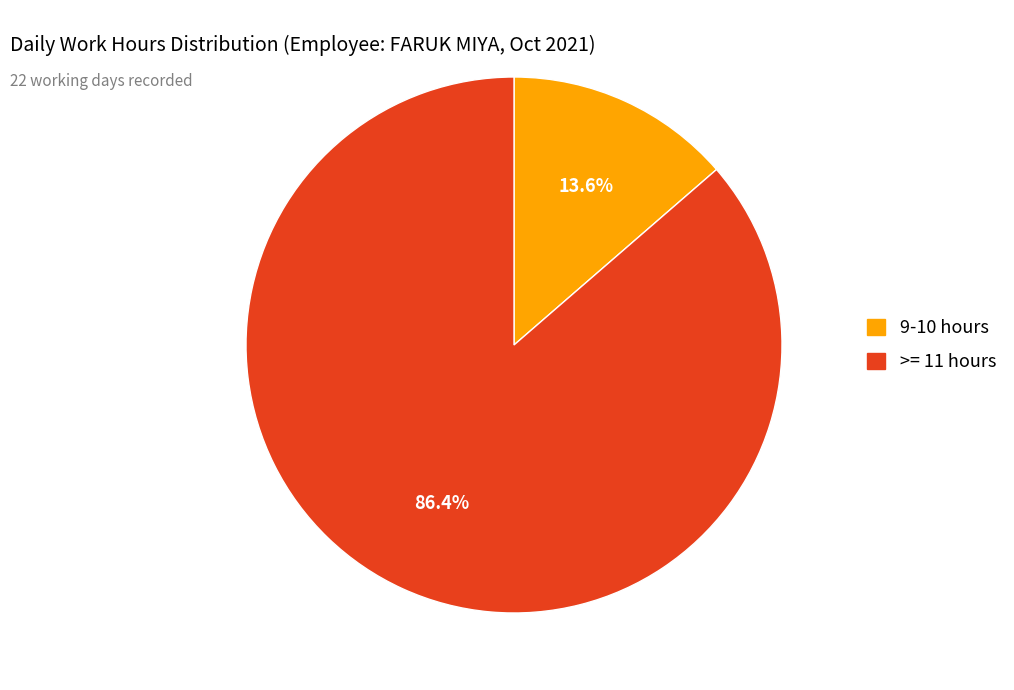

Does any single category account for the majority?

Yes